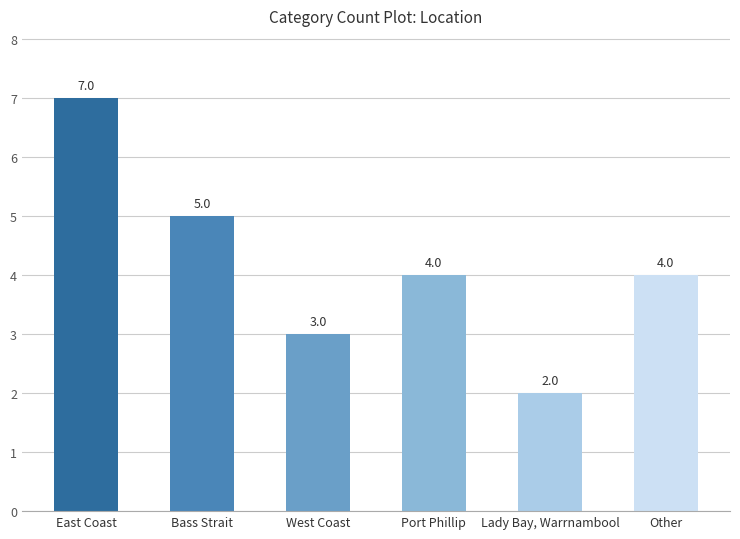

How many bars are there in total?

6